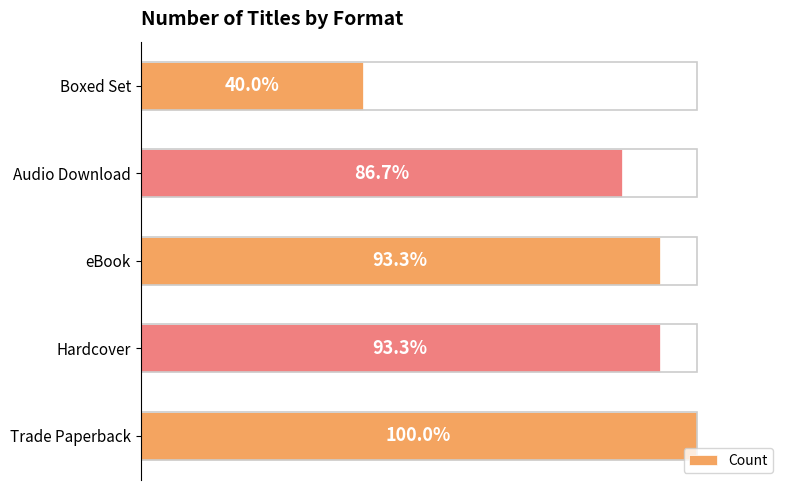

Are the bars horizontal?

Yes